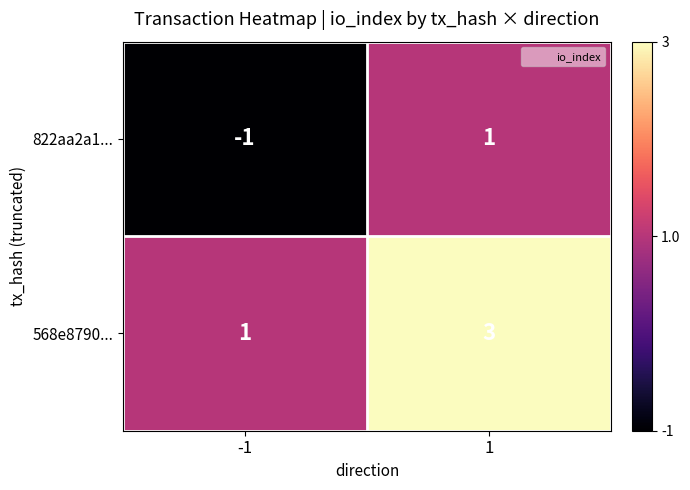

Is it true that 822aa2a1... equals 1 at 1?

True